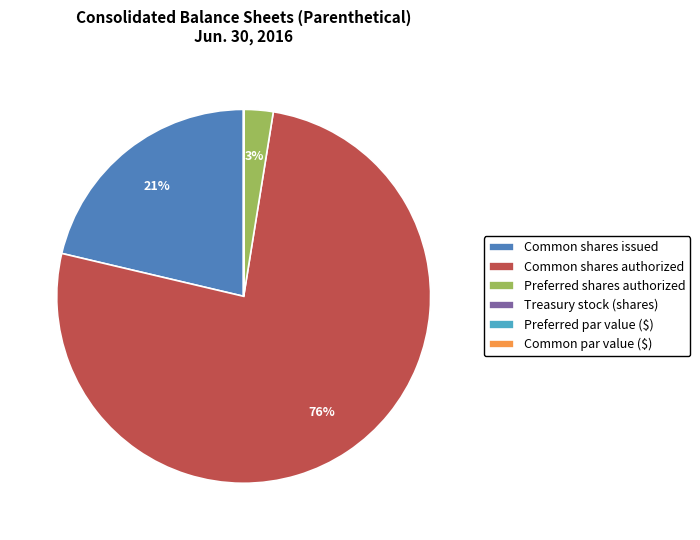

Is it true that Common shares authorized is 76% of the pie?

True